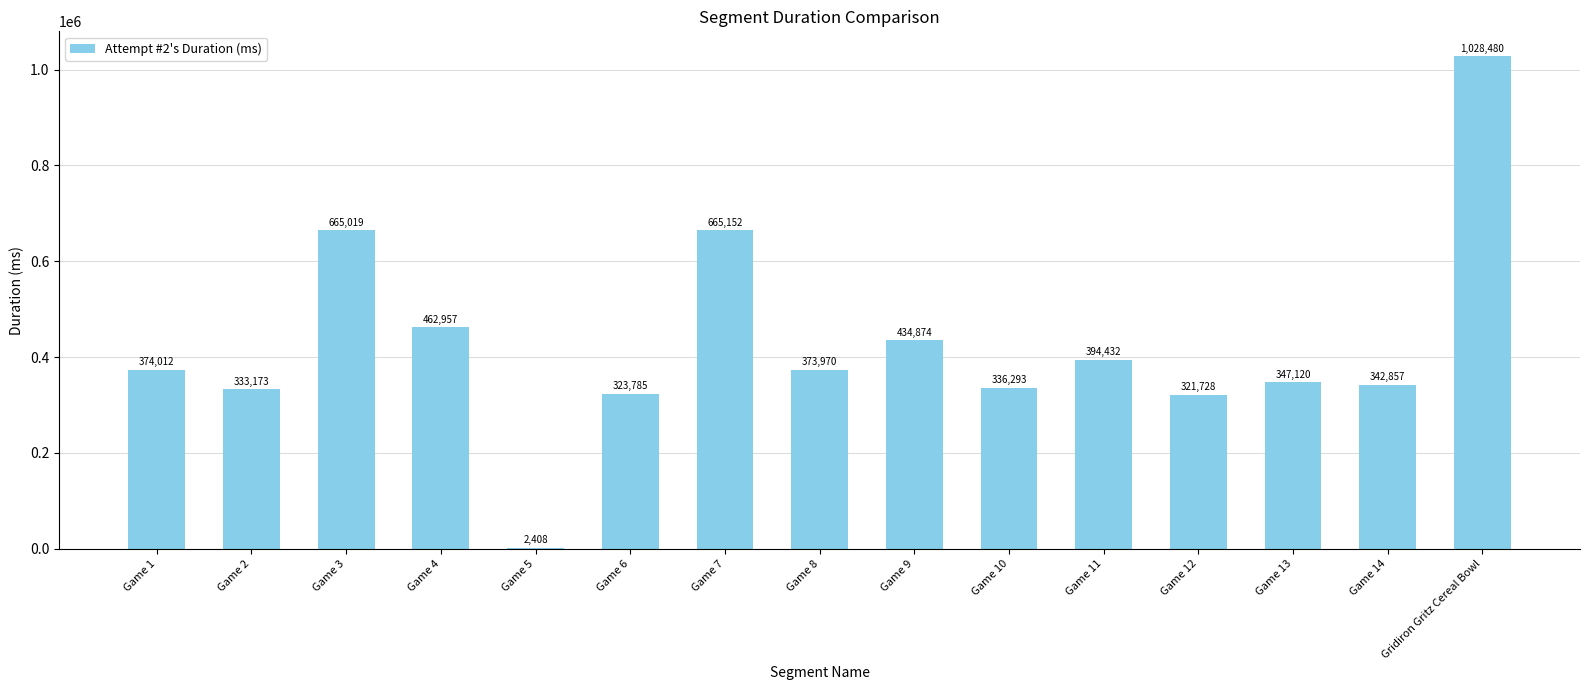

What is the sum of all values?

6406260